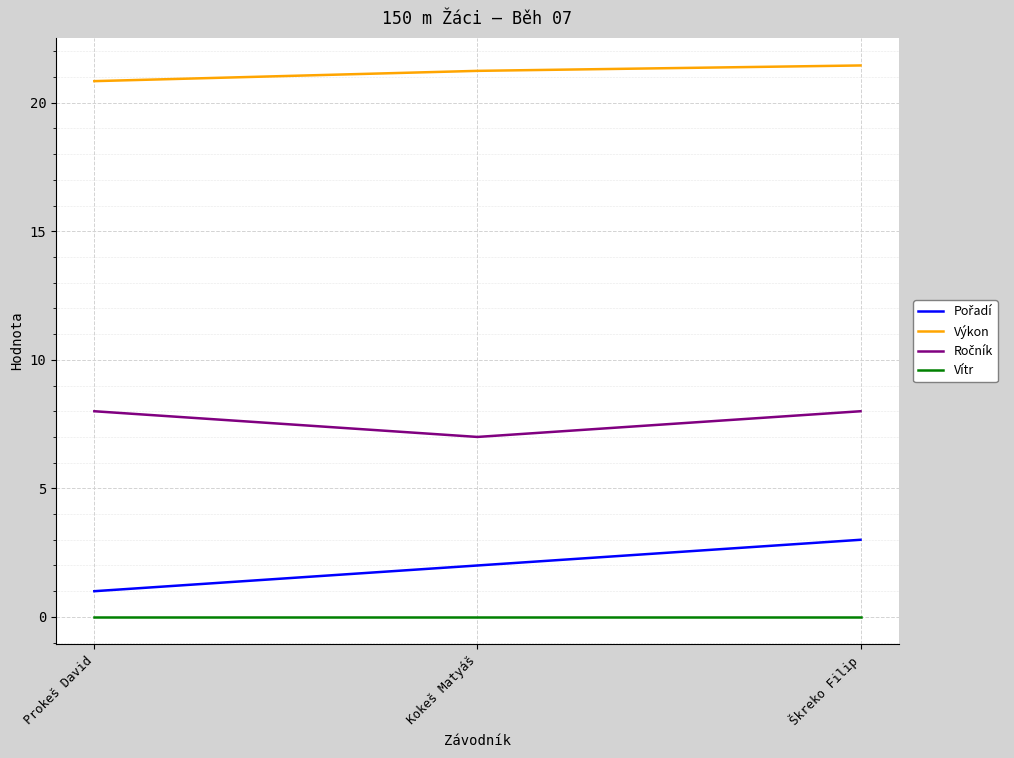

What is the difference between the Výkon values at Škreko Filip and Prokeš David?

0.6